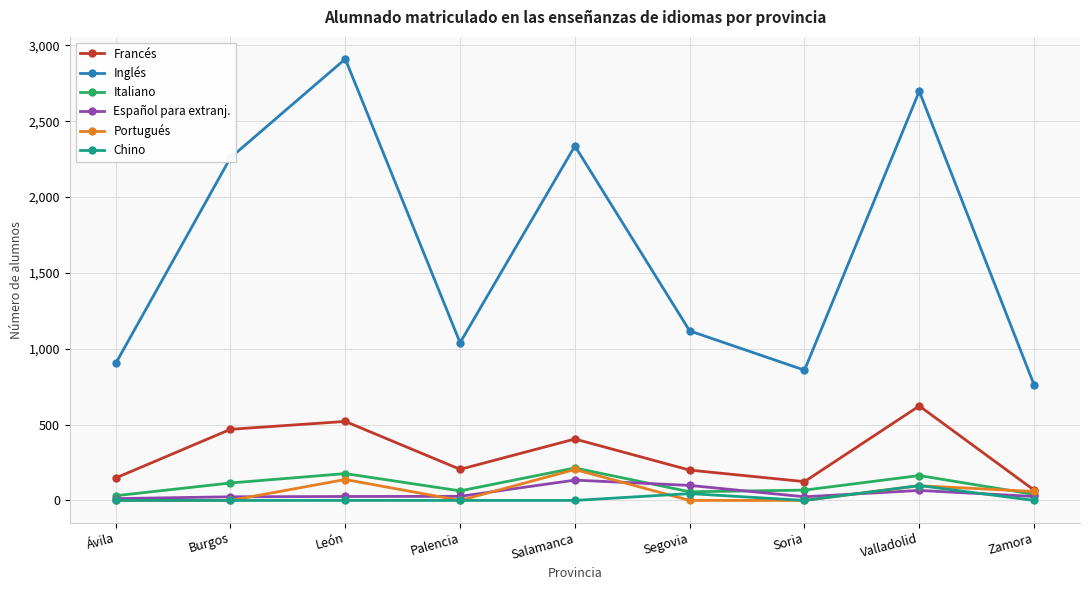

How many lines are shown in the chart?

6